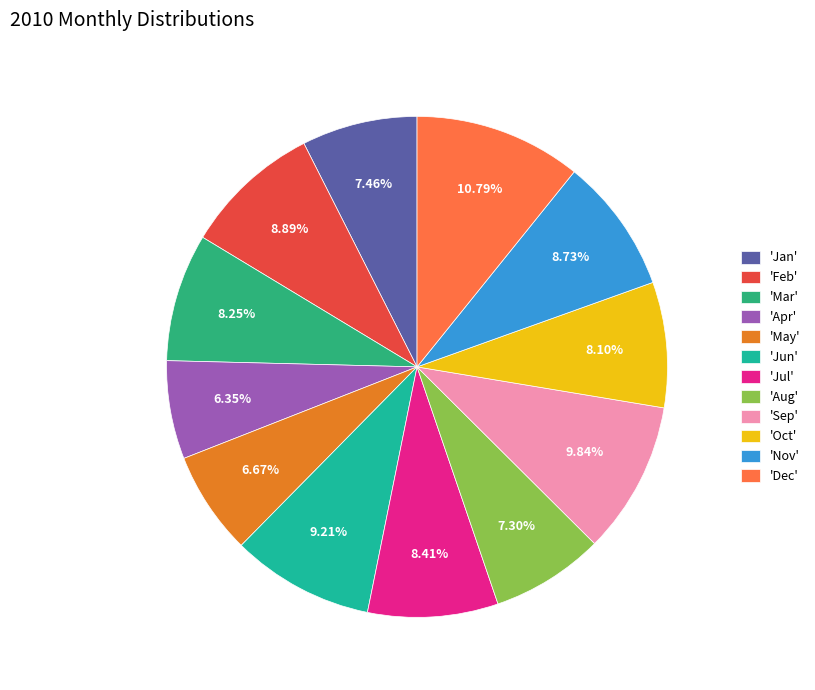

Count the number of slices in the pie.

12